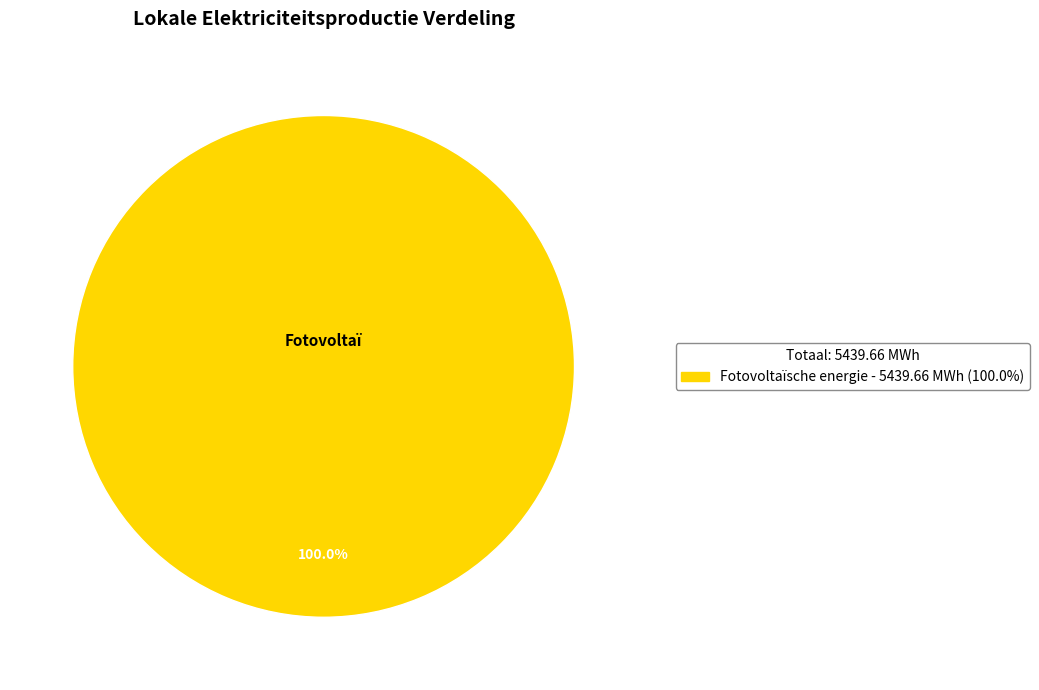

Is there a majority slice in this chart?

Yes